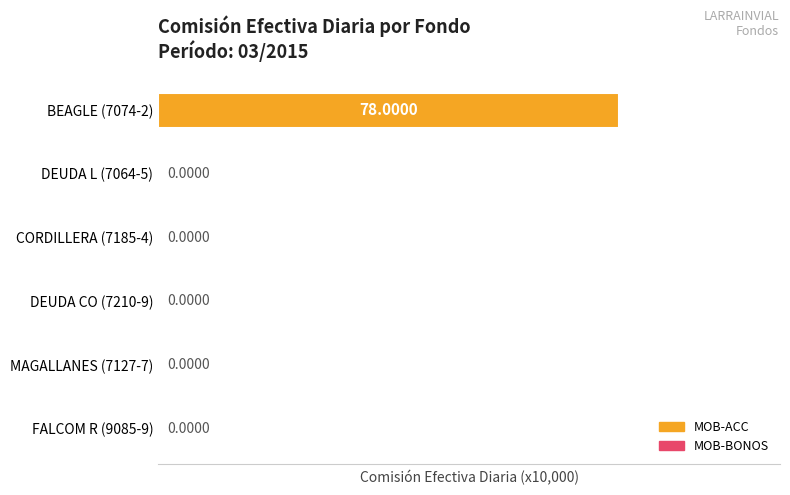

Does the chart contain stacked bars?

No